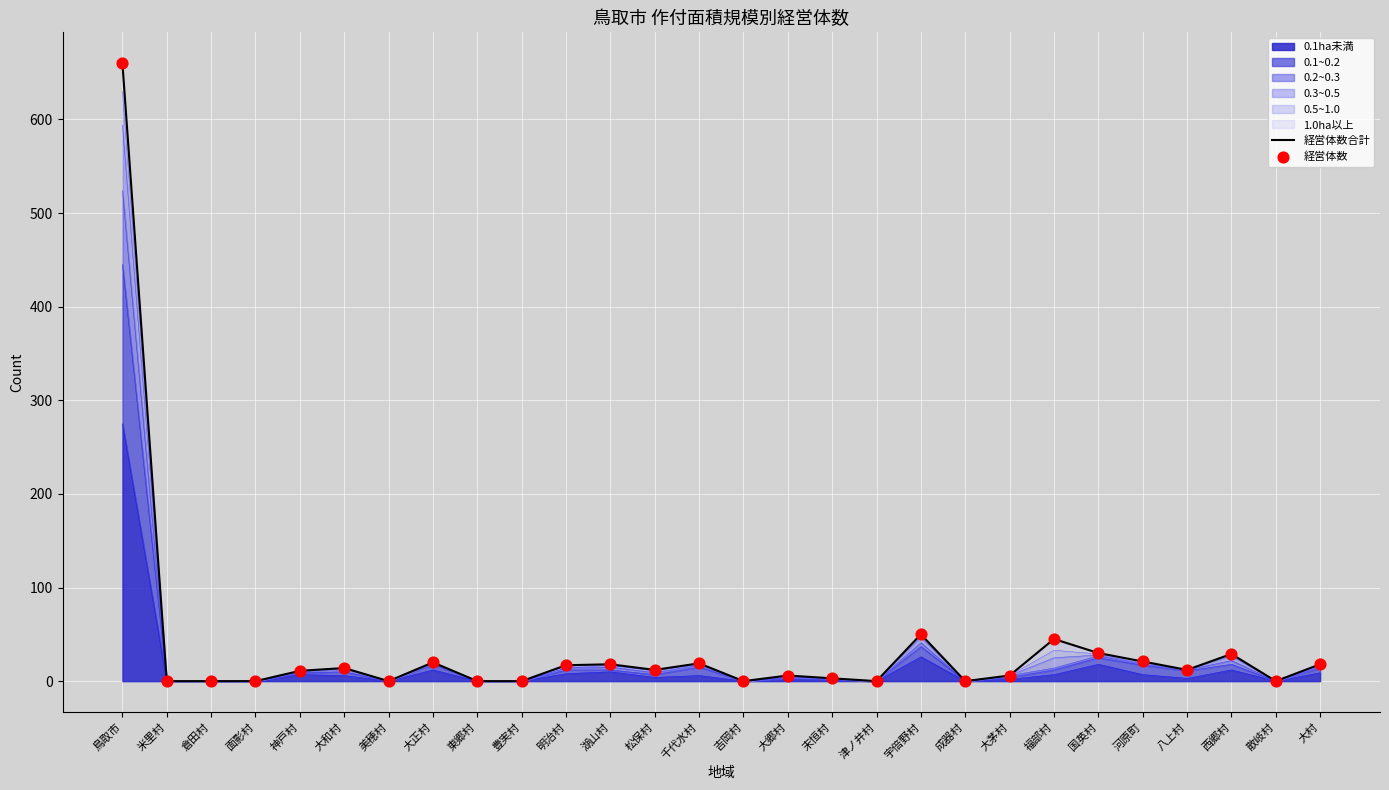

Which series has the largest total across all categories?

経営体数合計